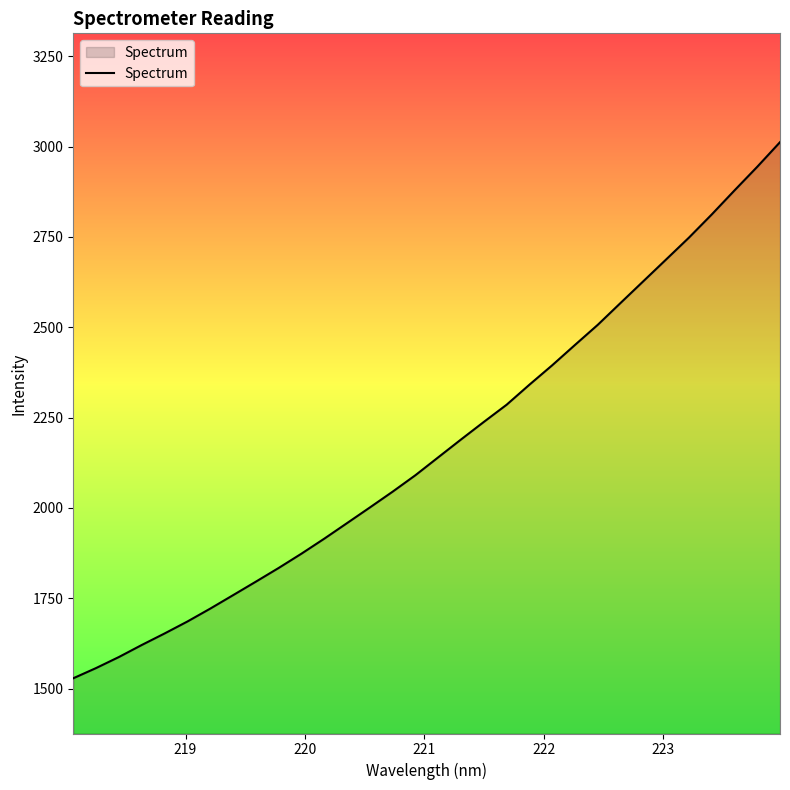

What is the greatest value displayed?

3012.3